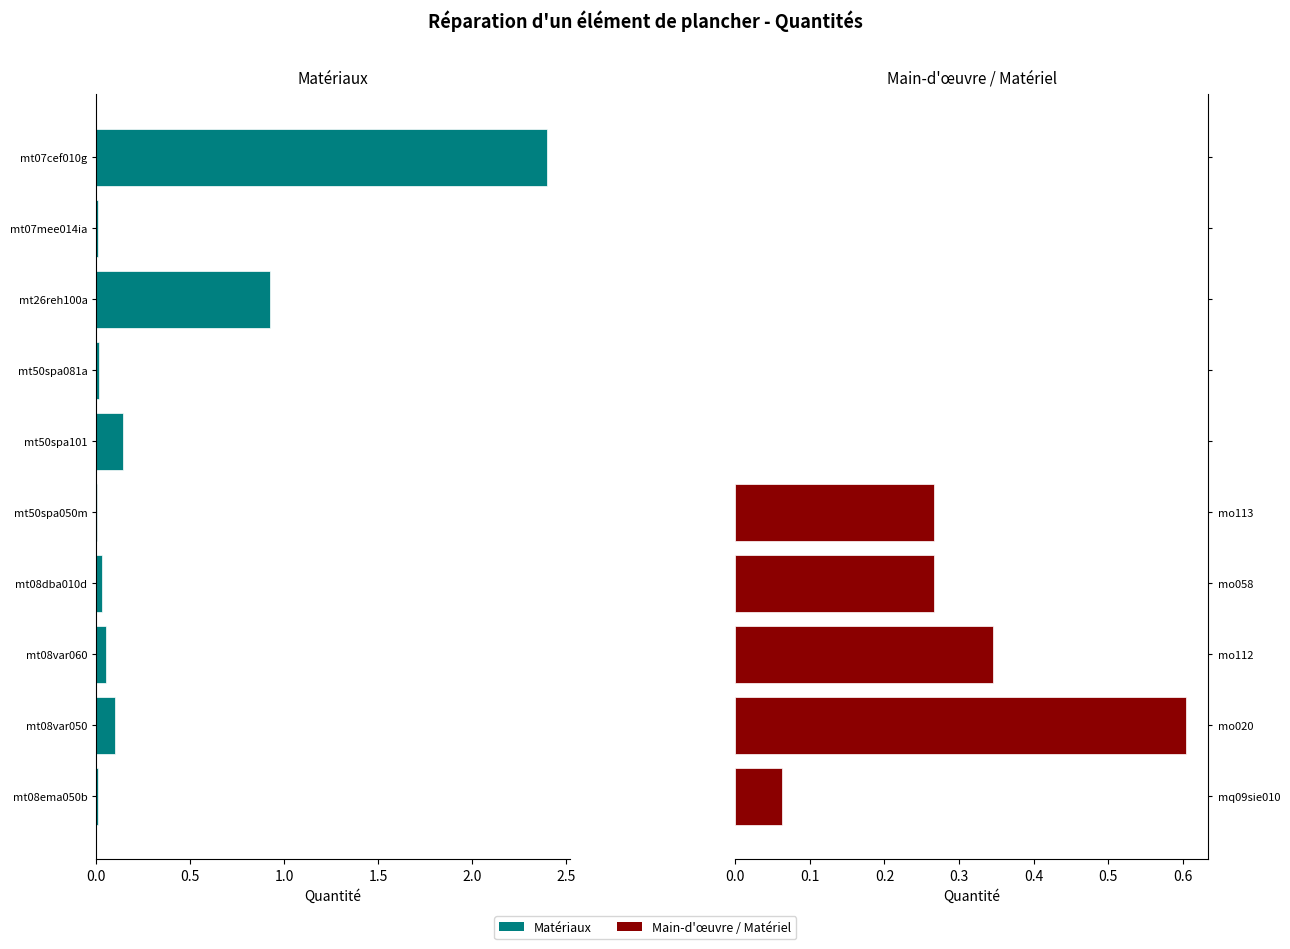

True or false: Main-d'œuvre / Matériel has a value of 0.3 at mo113.

True